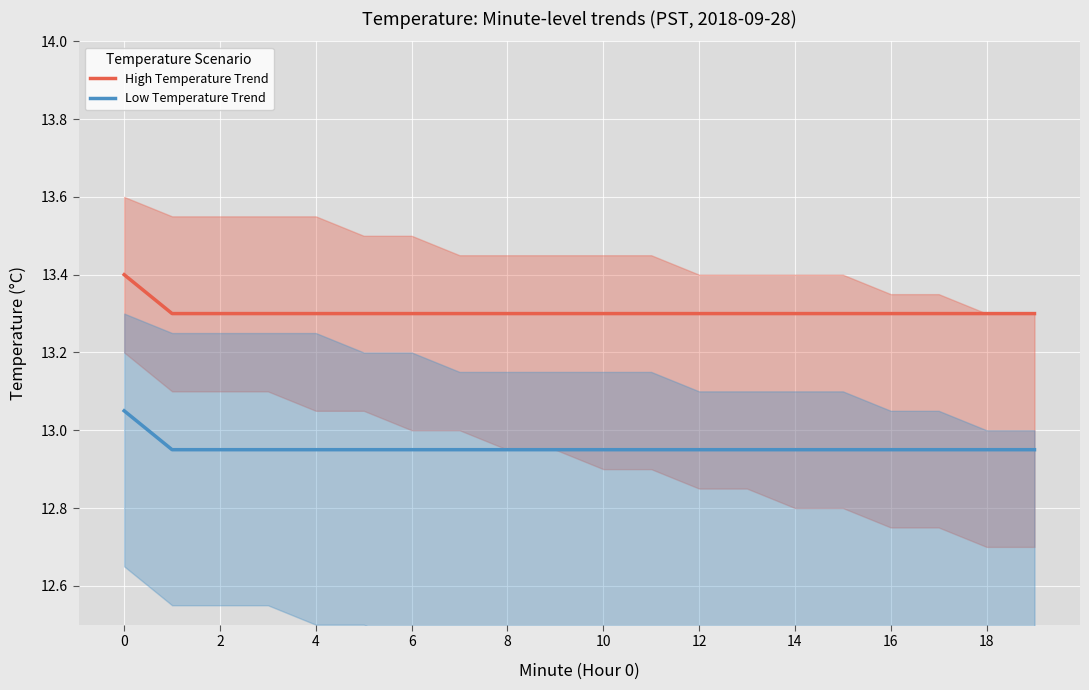

How many lines are shown in the chart?

2